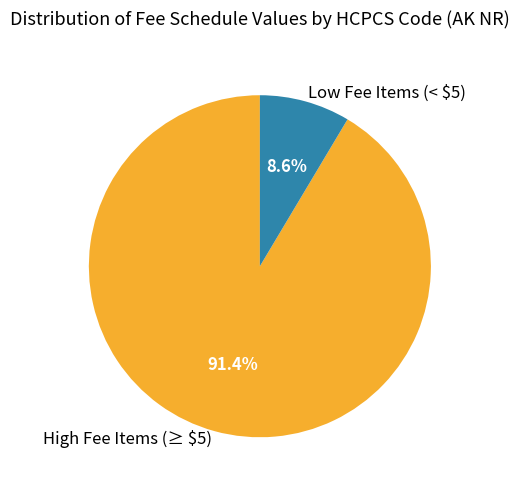

Count the number of slices in the pie.

2